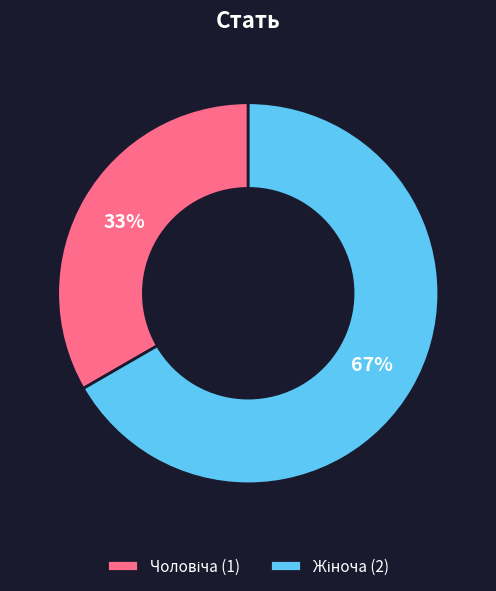

To the nearest percent, what is the average slice percentage?

50%